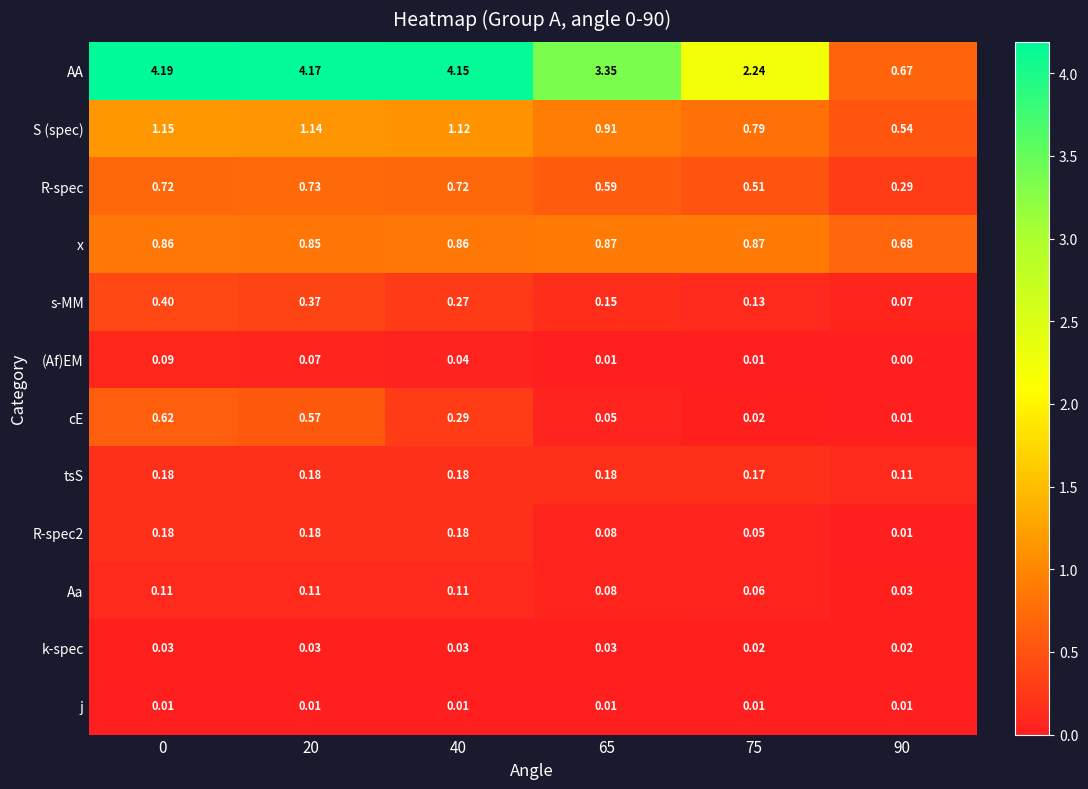

Which series has the largest total across all categories?

AA